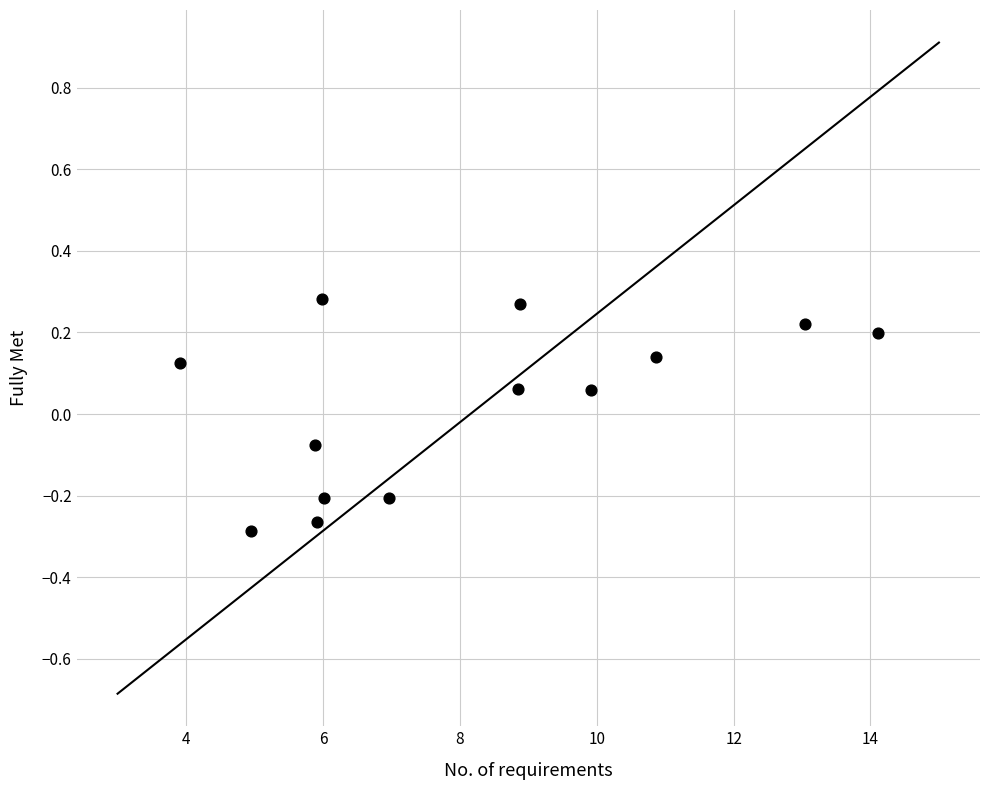

What is the range of Y values (max minus min)?

0.6